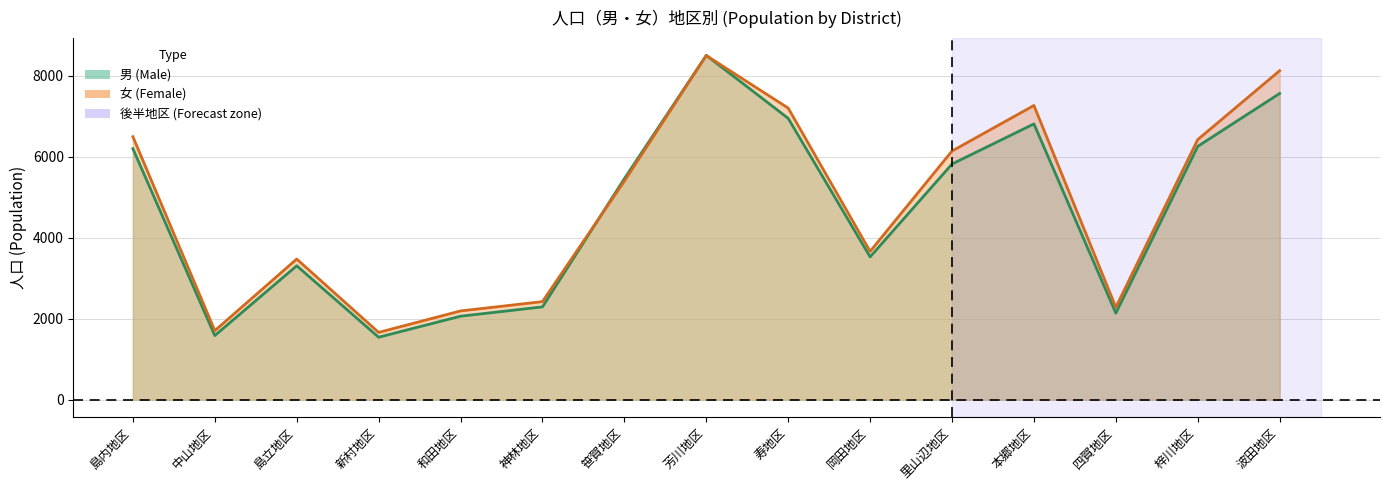

At which category does 男 (Male) reach its first local valley?

中山地区